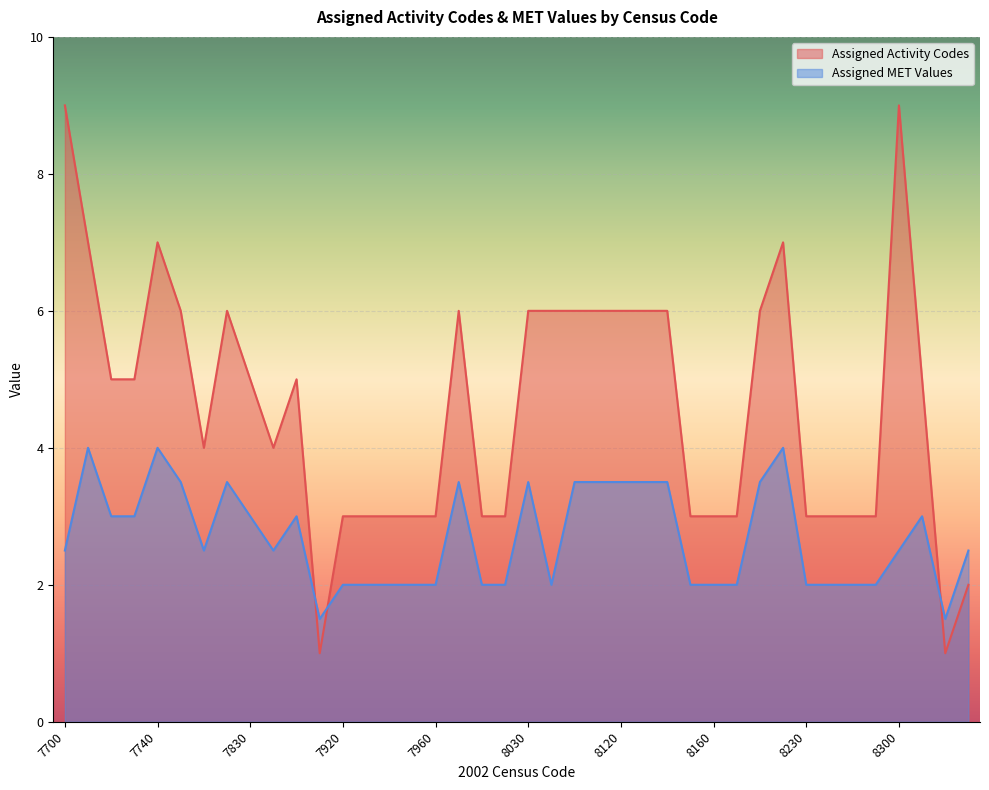

True or false: Assigned MET Values and Assigned Activity Codes intersect in this chart.

True